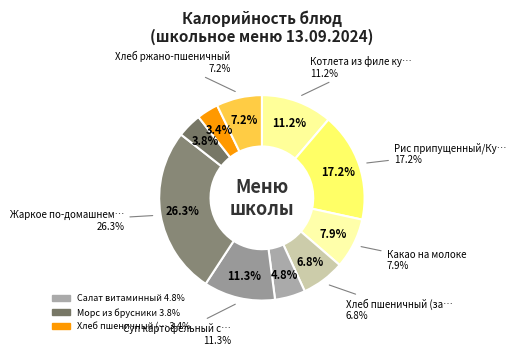

To the nearest percent, what is the average slice percentage?

10%